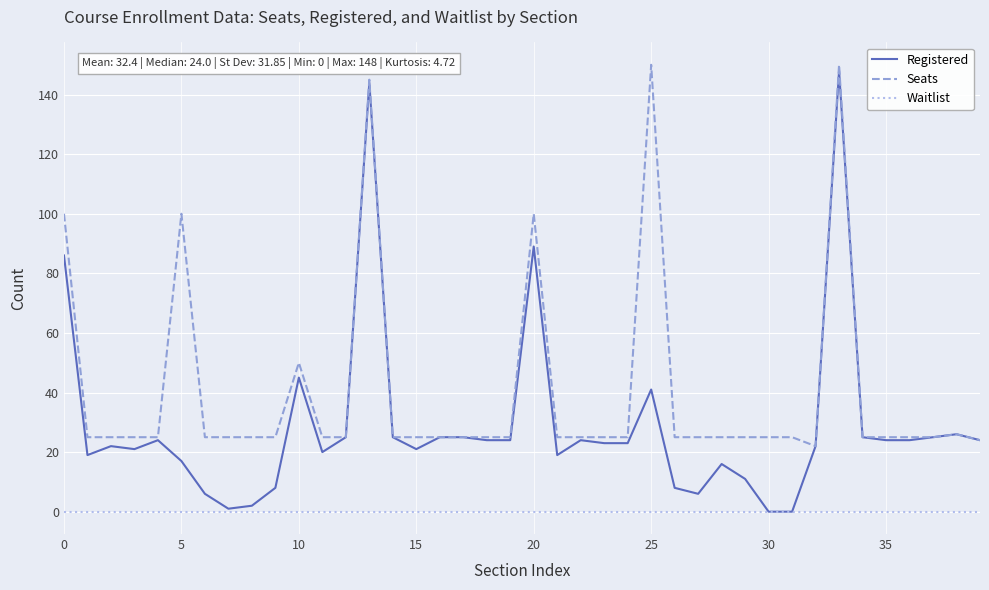

Rank the series by their average value, from lowest to highest.

Waitlist, Registered, Seats